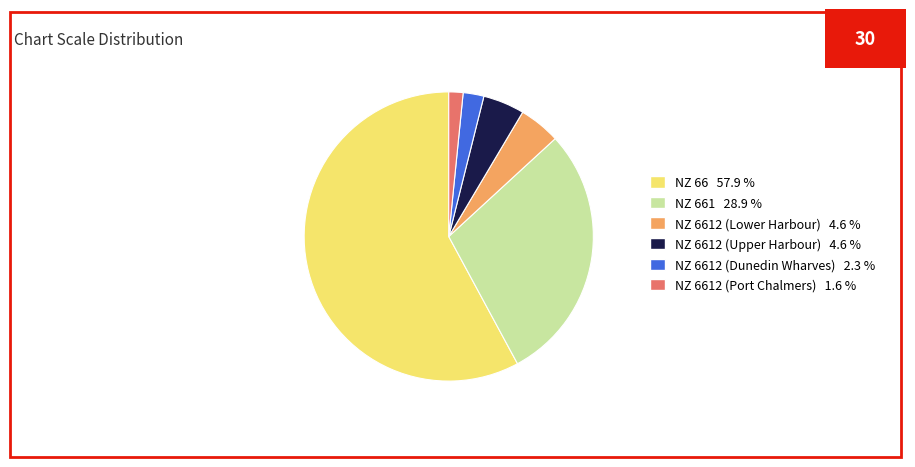

Combined, do NZ 6612 (Port Chalmers) 1.6 % and NZ 6612 (Lower Harbour) 4.6 % account for over 50%?

No